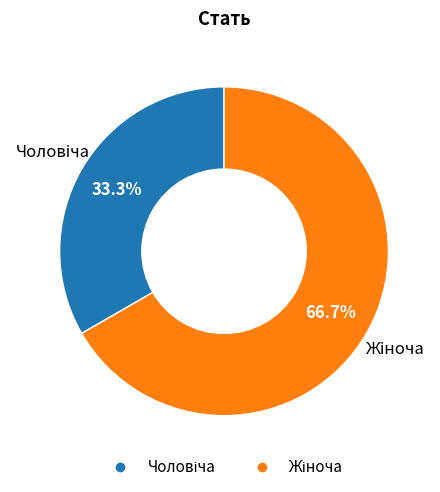

Is there a majority slice in this chart?

Yes